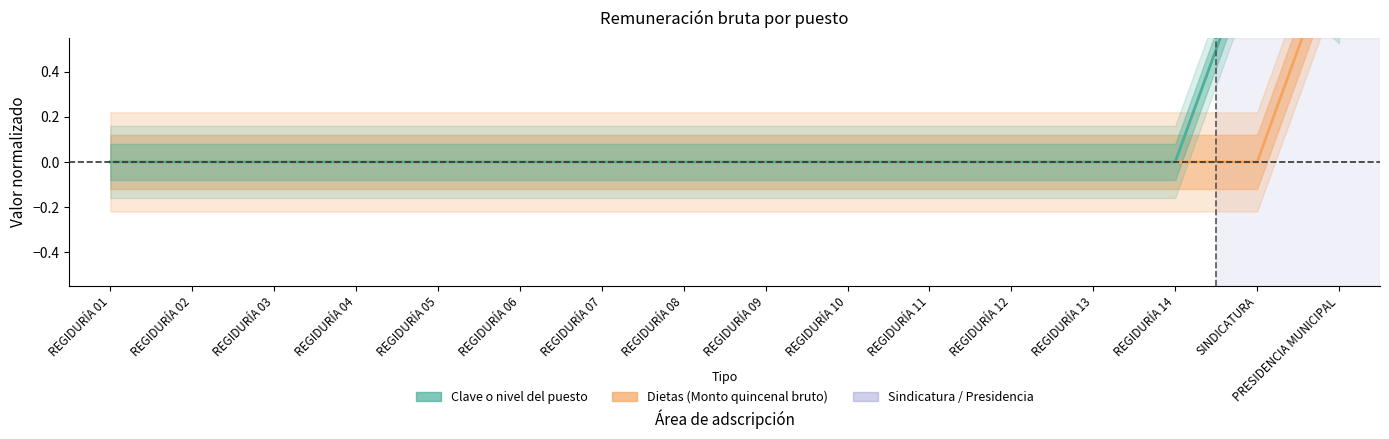

At which category is the sum across all series the highest?

PRESIDENCIA MUNICIPAL